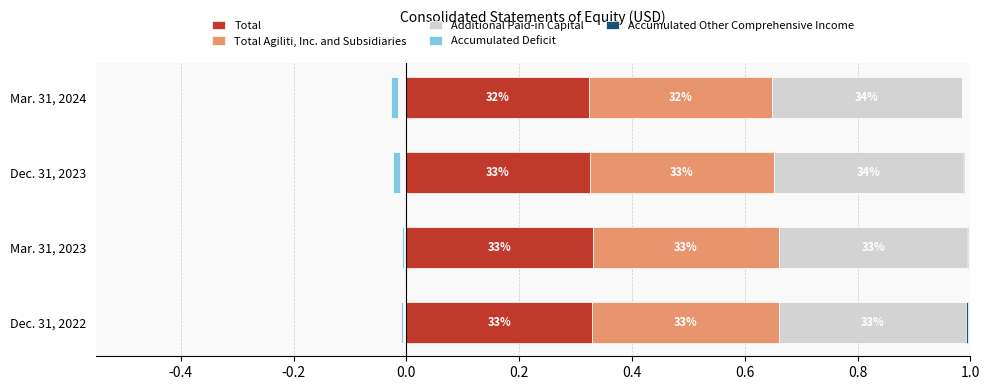

Which series has the largest total across all categories?

Additional Paid-in Capital